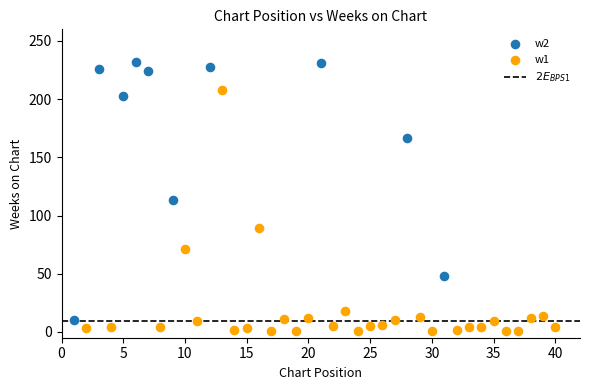

Which series reaches the maximum Y coordinate?

w2